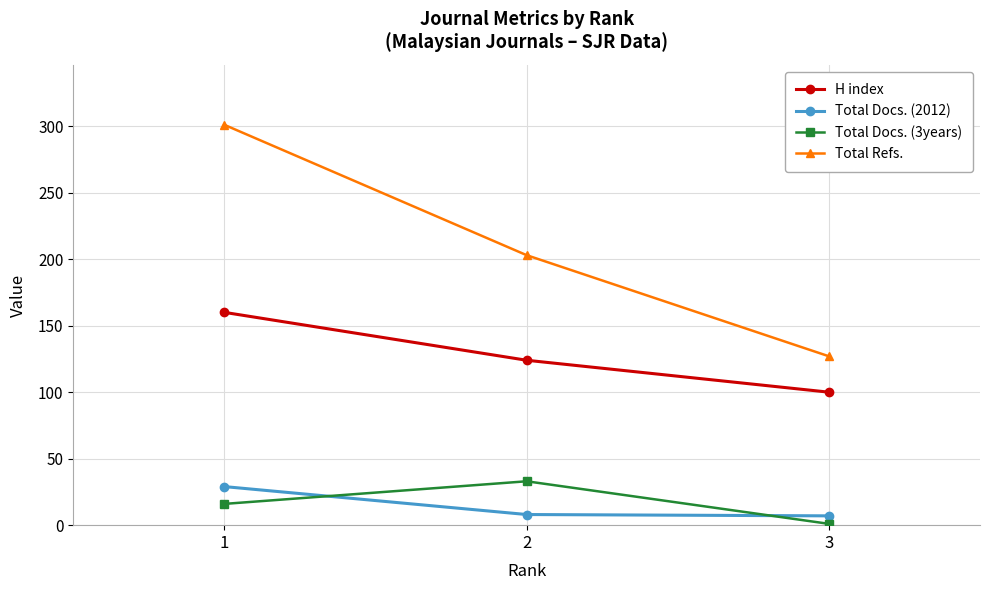

Rank the series by their maximum value, from lowest to highest.

Total Docs. (2012), Total Docs. (3years), H index, Total Refs.